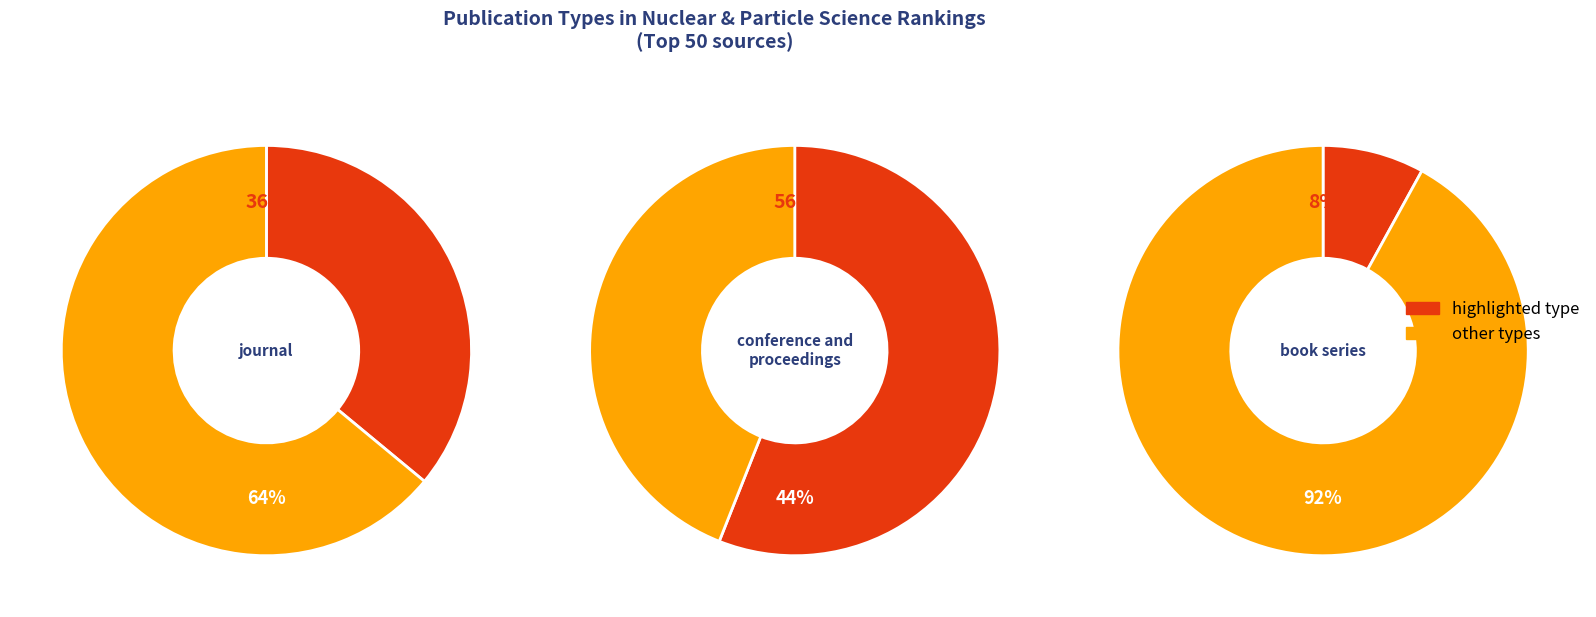

What is the total percentage of journal and book series?

44.0%